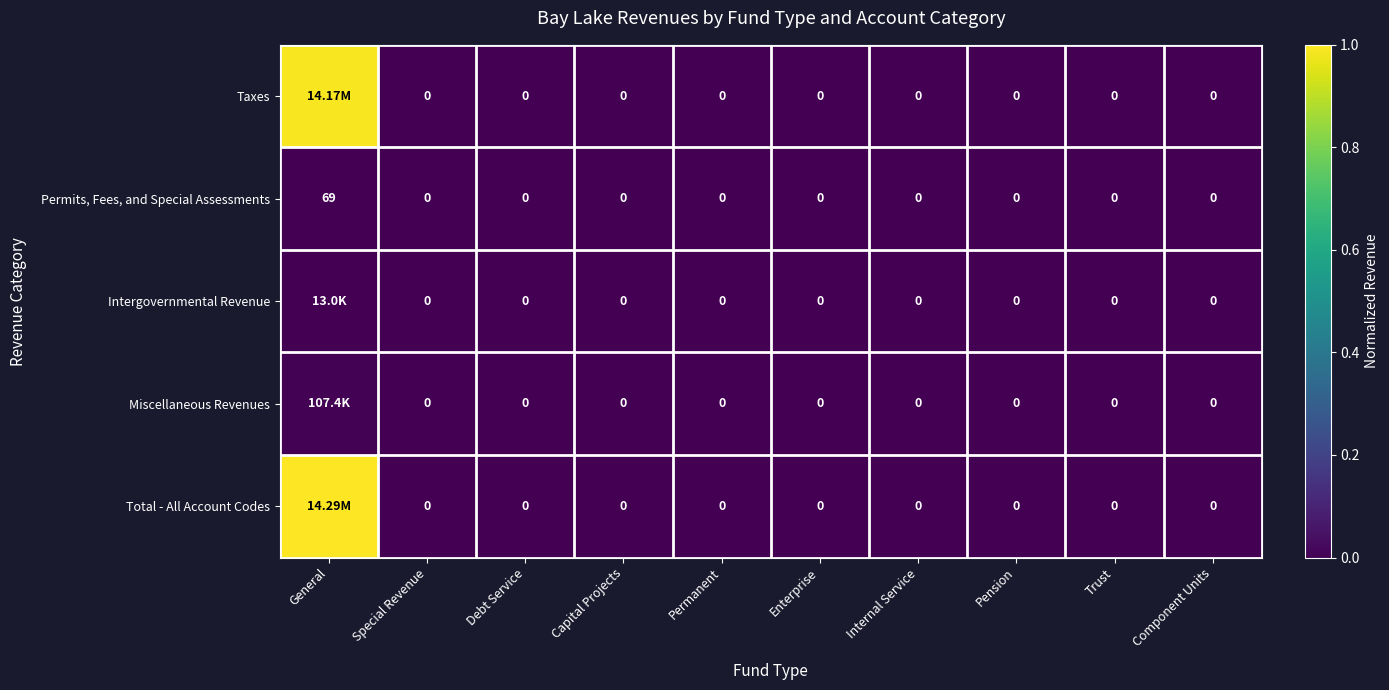

At which label does Permits, Fees, and Special Assessments reach its peak?

General